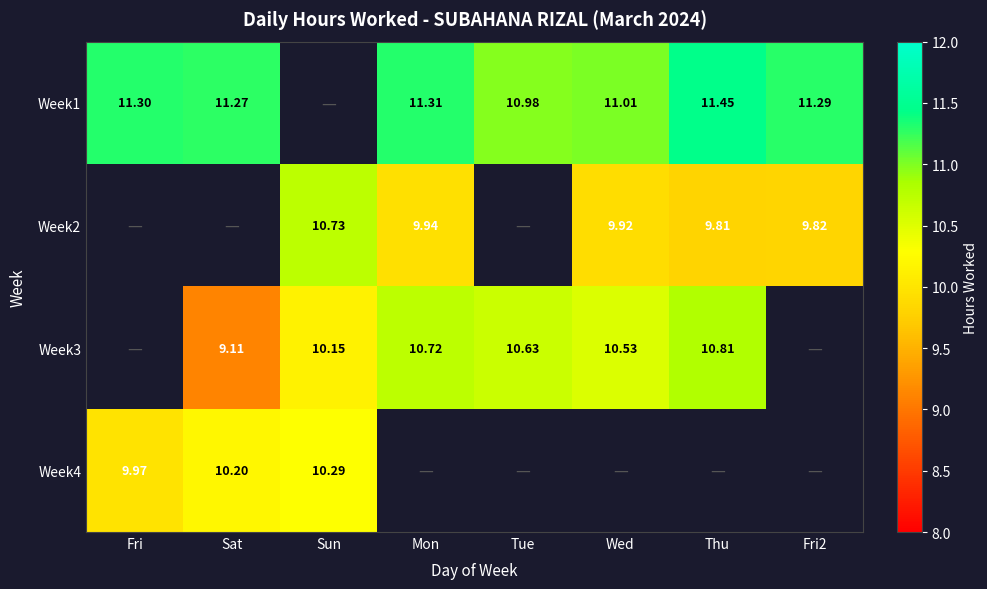

Read the Week1 value at Mon.

11.3